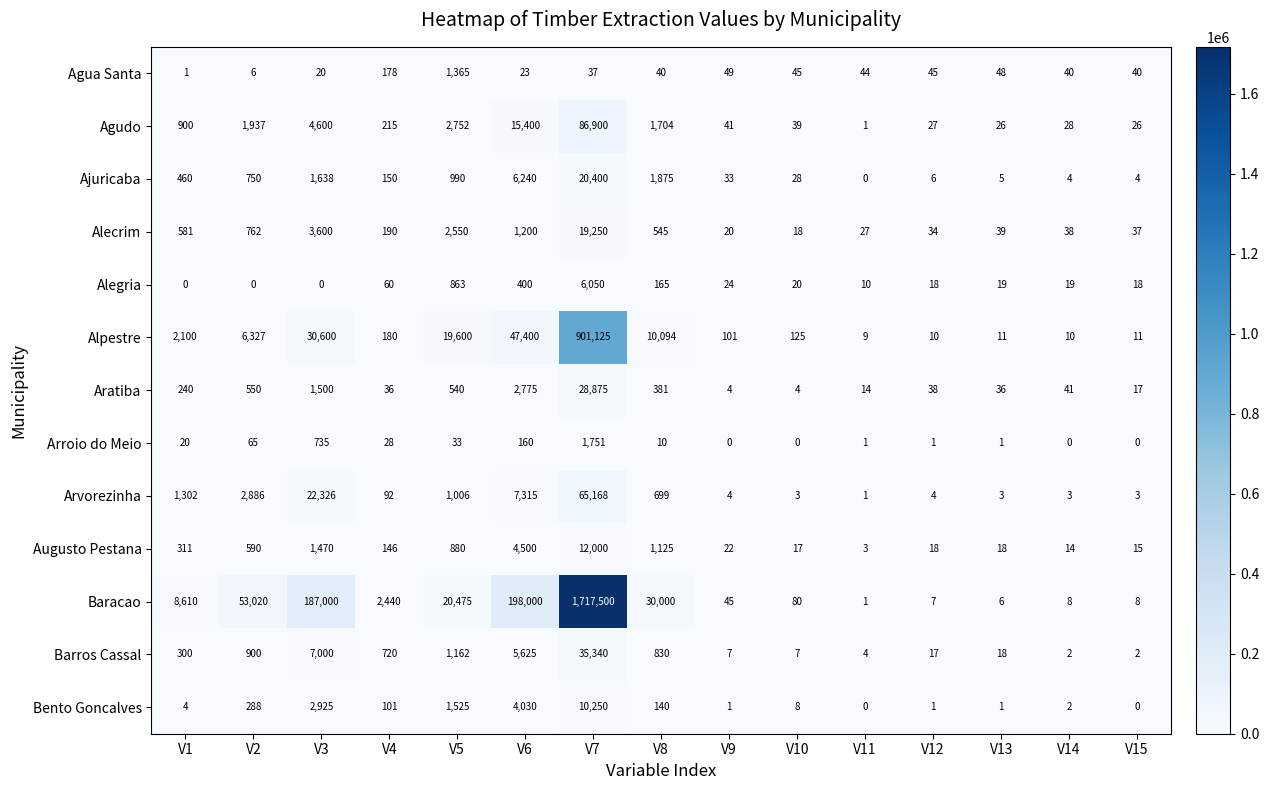

Which series has the largest range (max minus min)?

Baracao